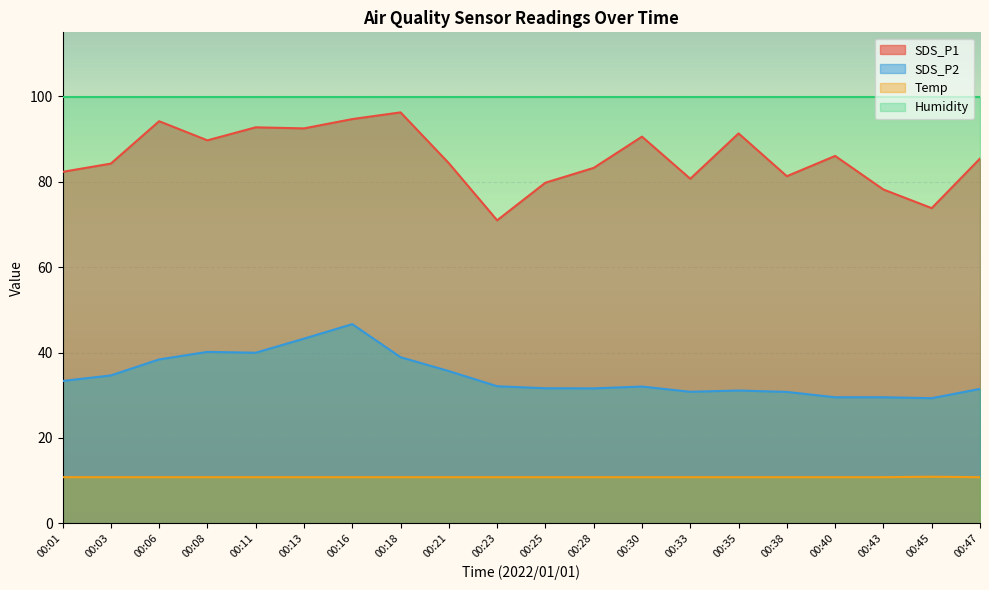

True or false: SDS_P1 and SDS_P2 cross at least once.

False